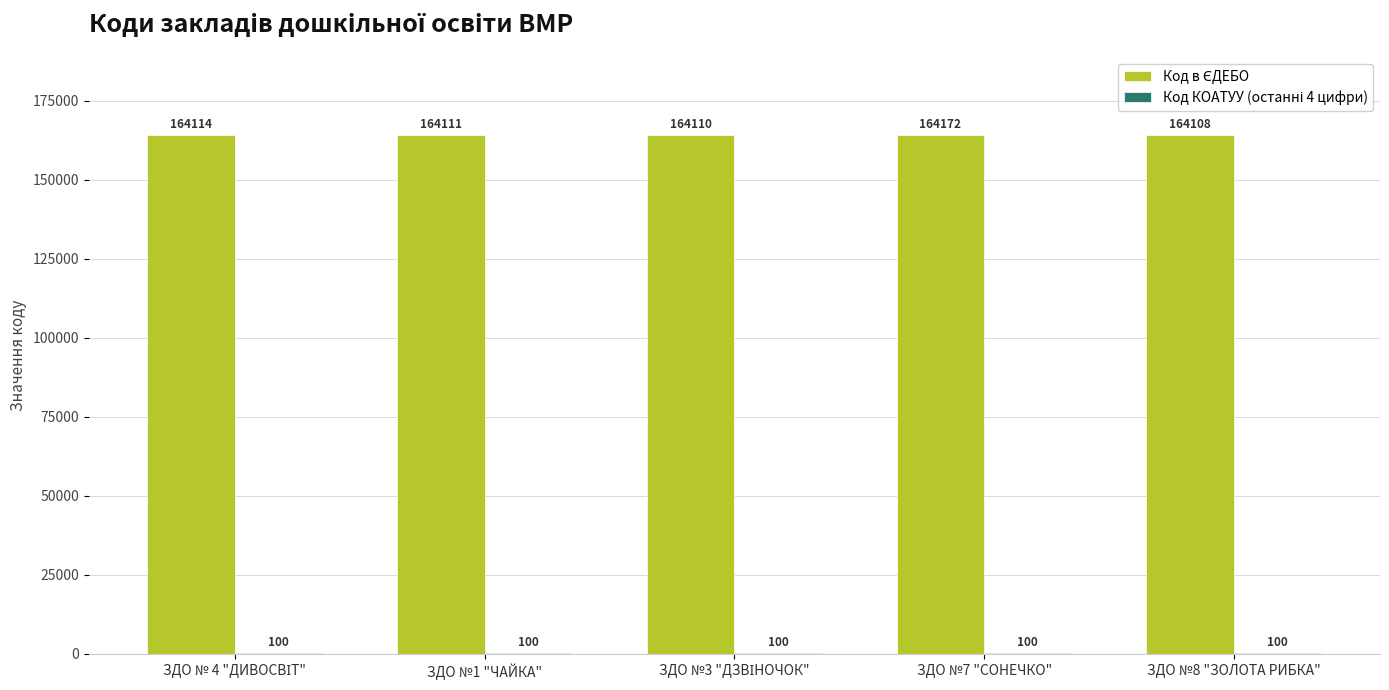

How many groups of bars are there?

5